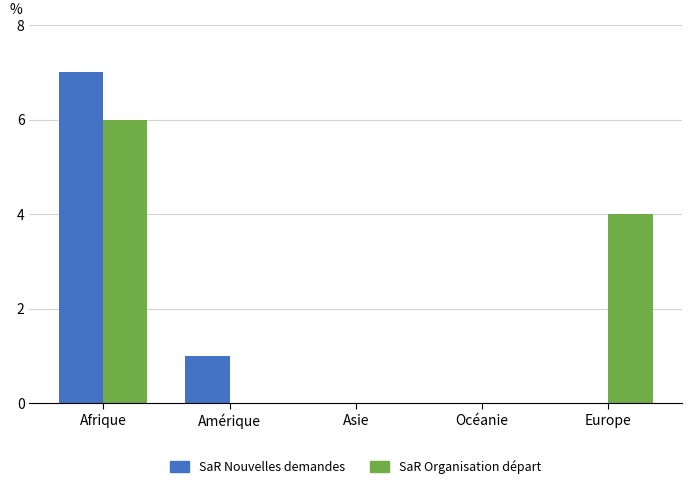

At which category is the sum across all series the highest?

Afrique